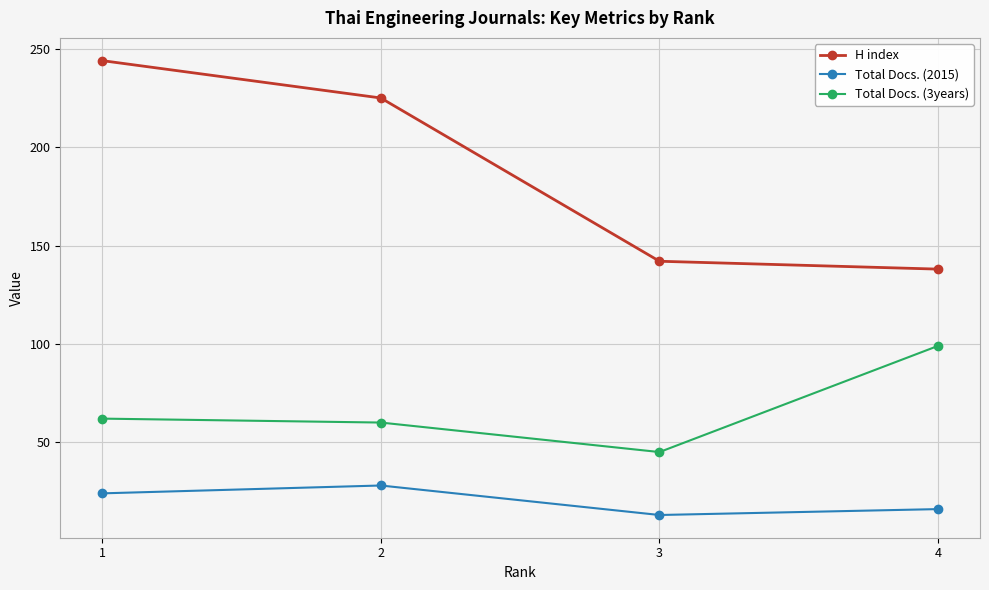

Which series has the largest total across all categories?

H index